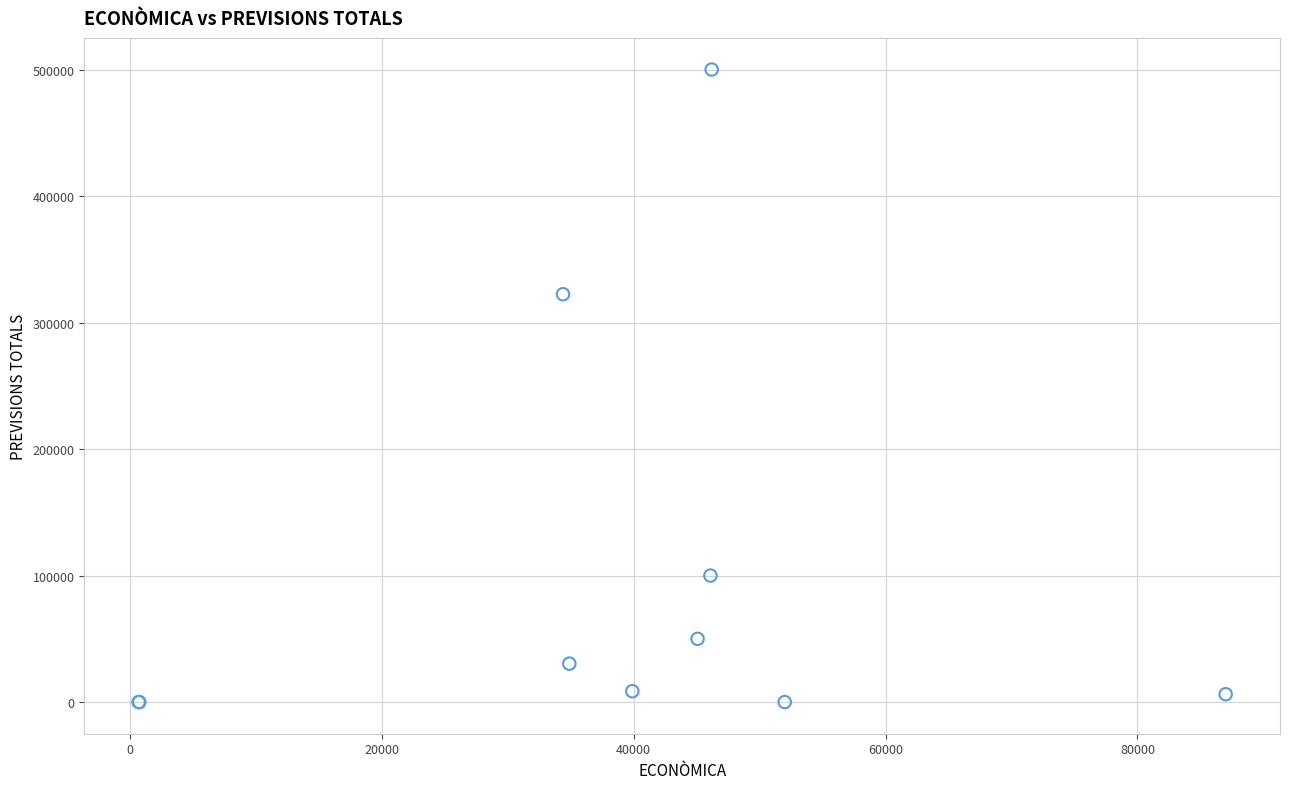

What Y value in the scatter plot is closest to 250000?

322380.0